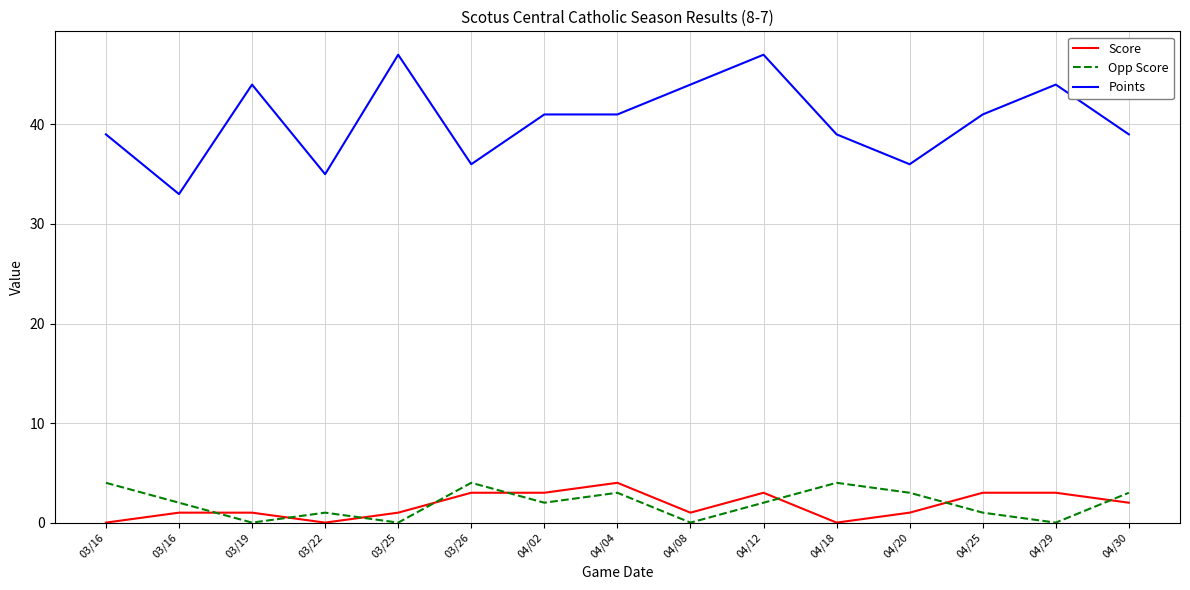

What is the label of the 8th point from the left?

04/04